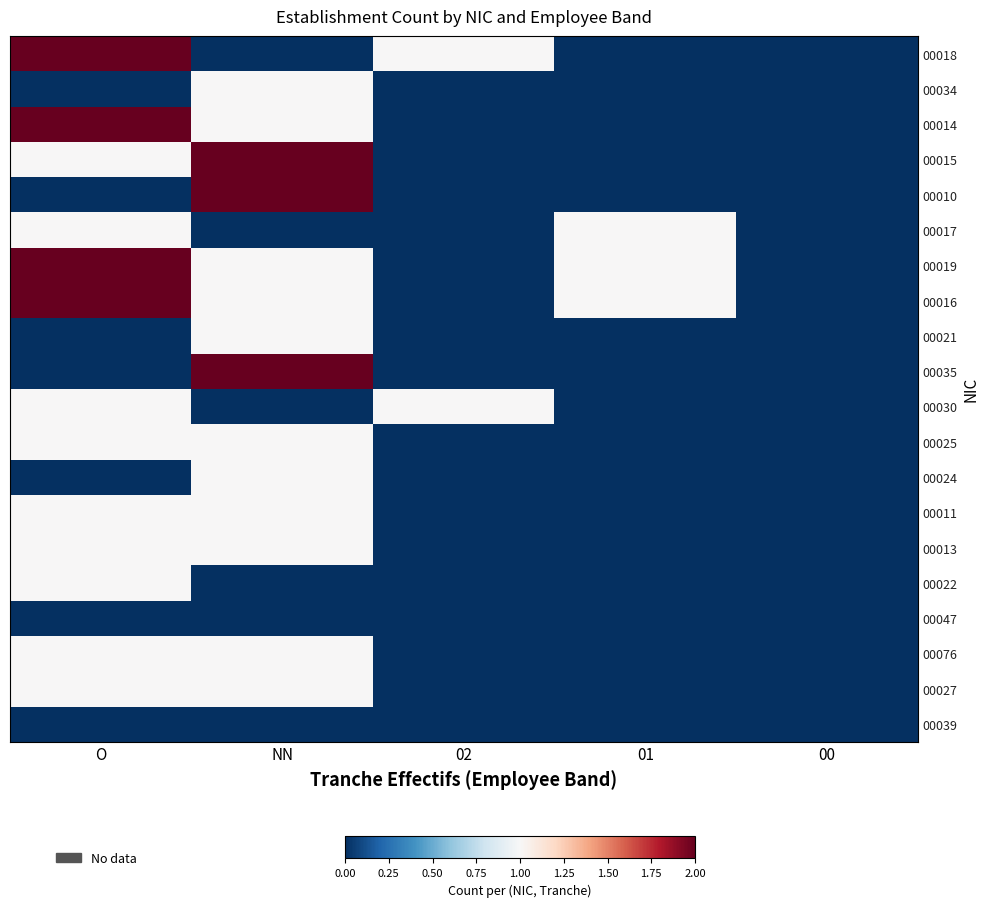

What is the maximum value shown in the chart?

2